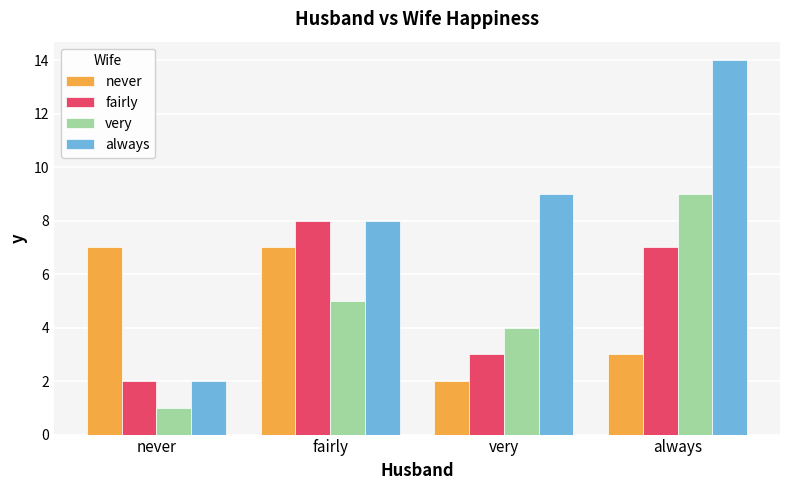

Does the chart contain any negative values?

No